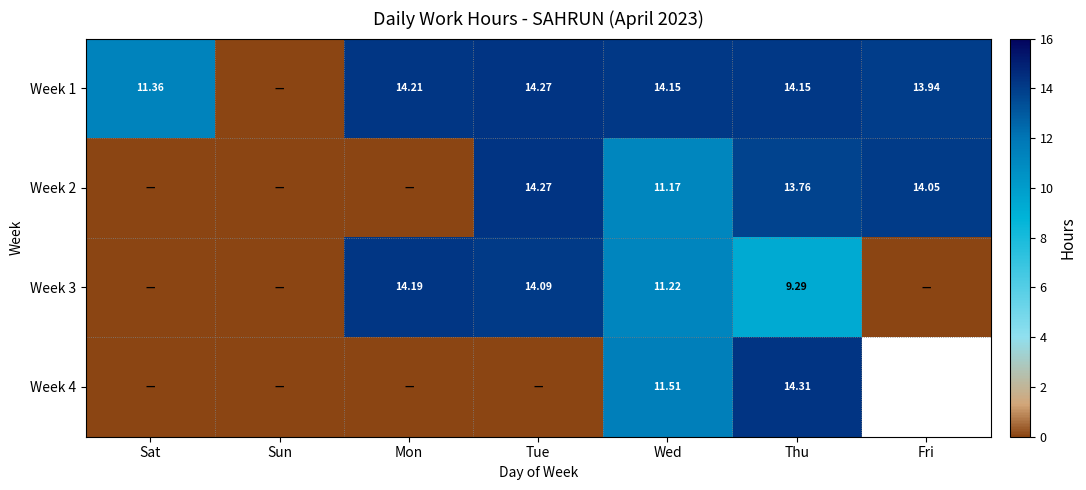

Which has a higher value, Mon or Tue?

Tue